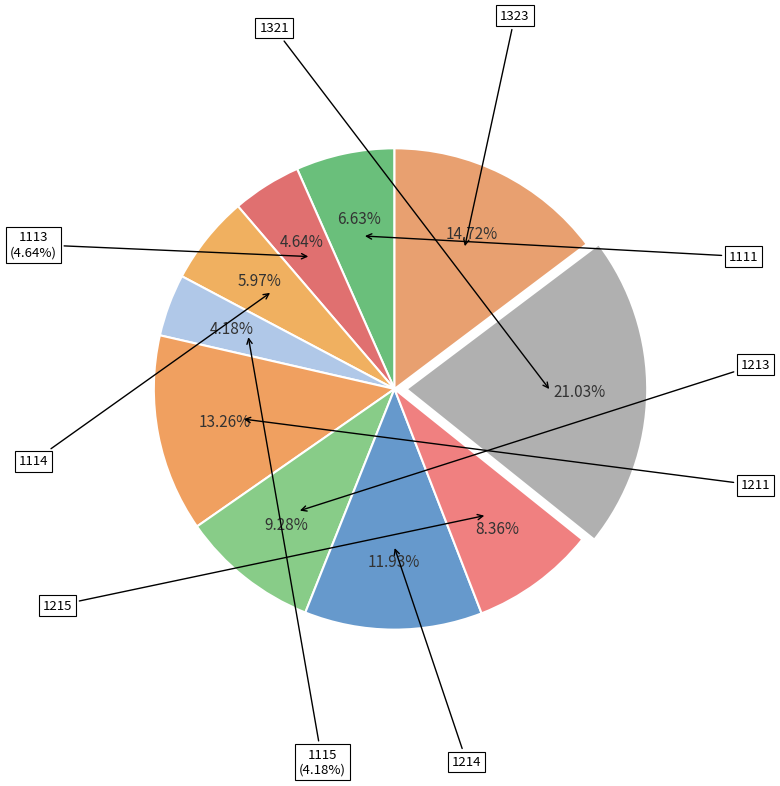

How many segments does this pie chart have?

10